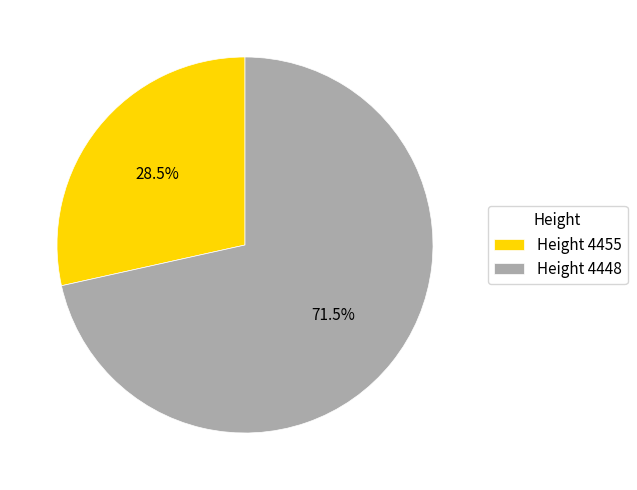

Which has a higher value, Height 4455 or Height 4448?

Height 4448